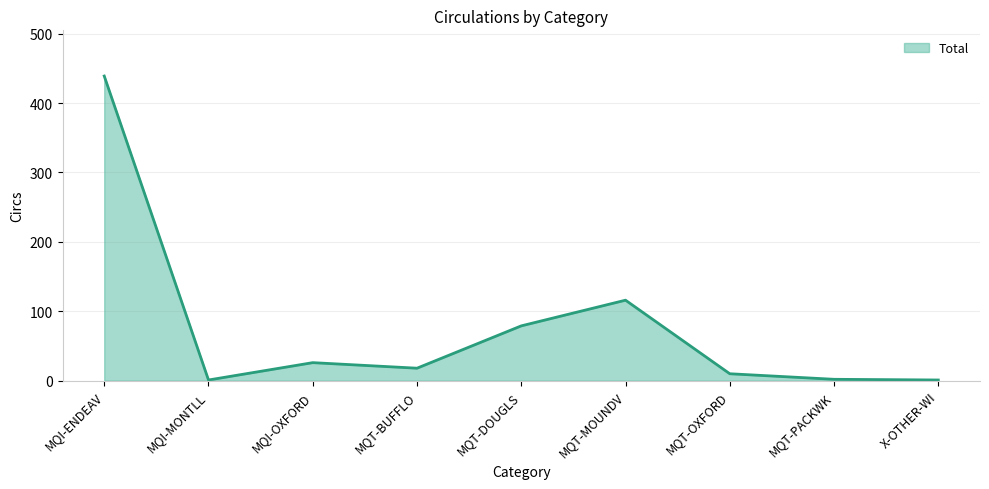

Where is the first local maximum?

MQI-OXFORD